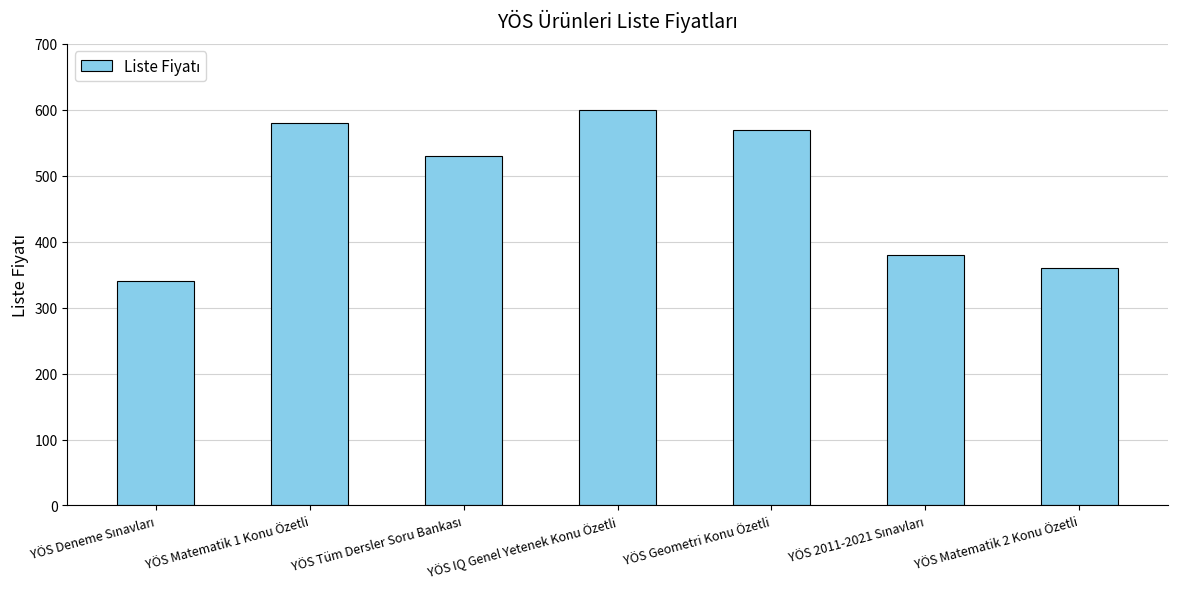

What is the minimum value shown in the chart?

340